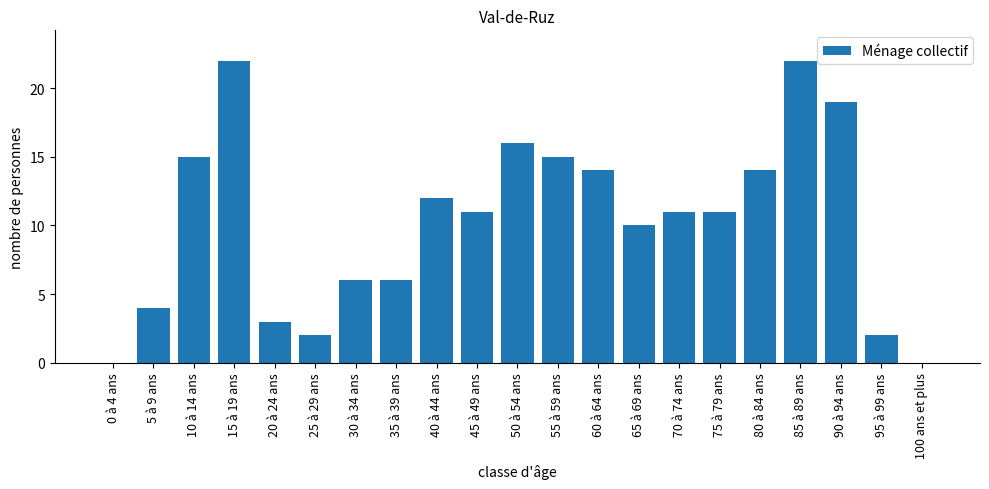

What is the greatest value displayed?

22